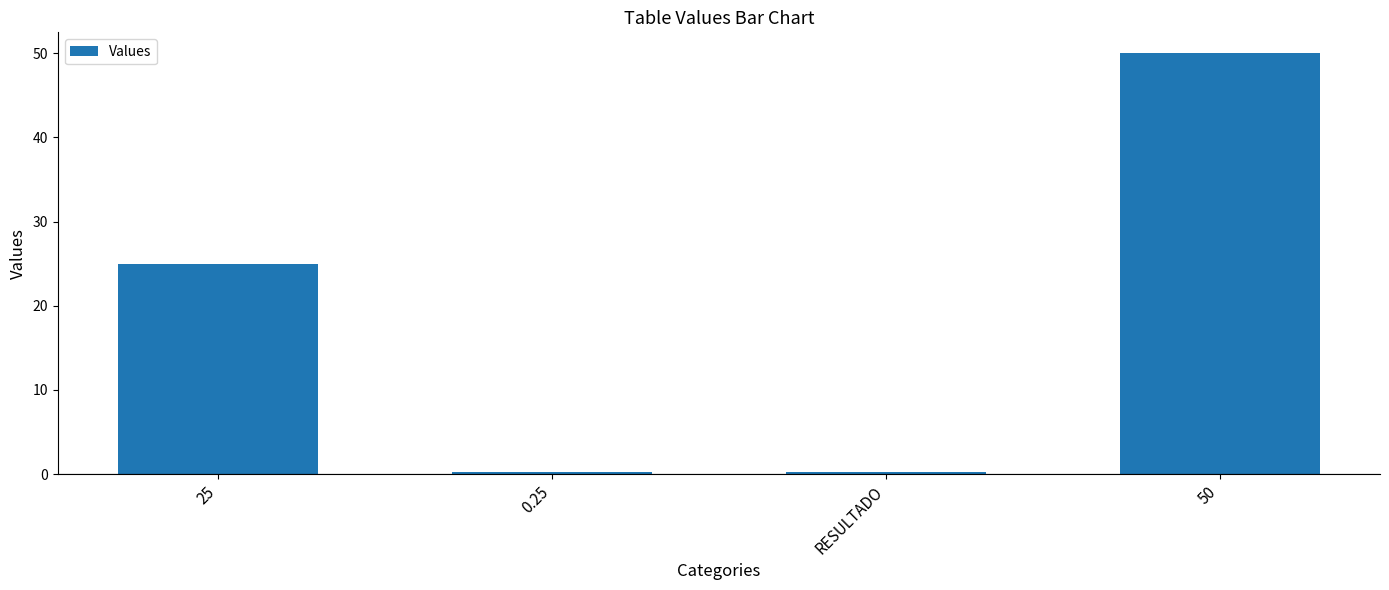

What is the ratio of the value at 50 to the value at 25?

2.0